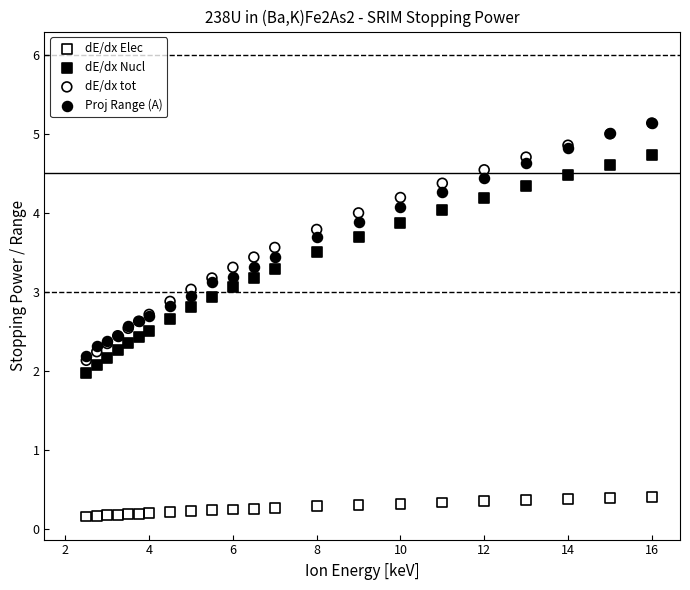

Which series has the largest Y range (max minus min)?

dE/dx tot